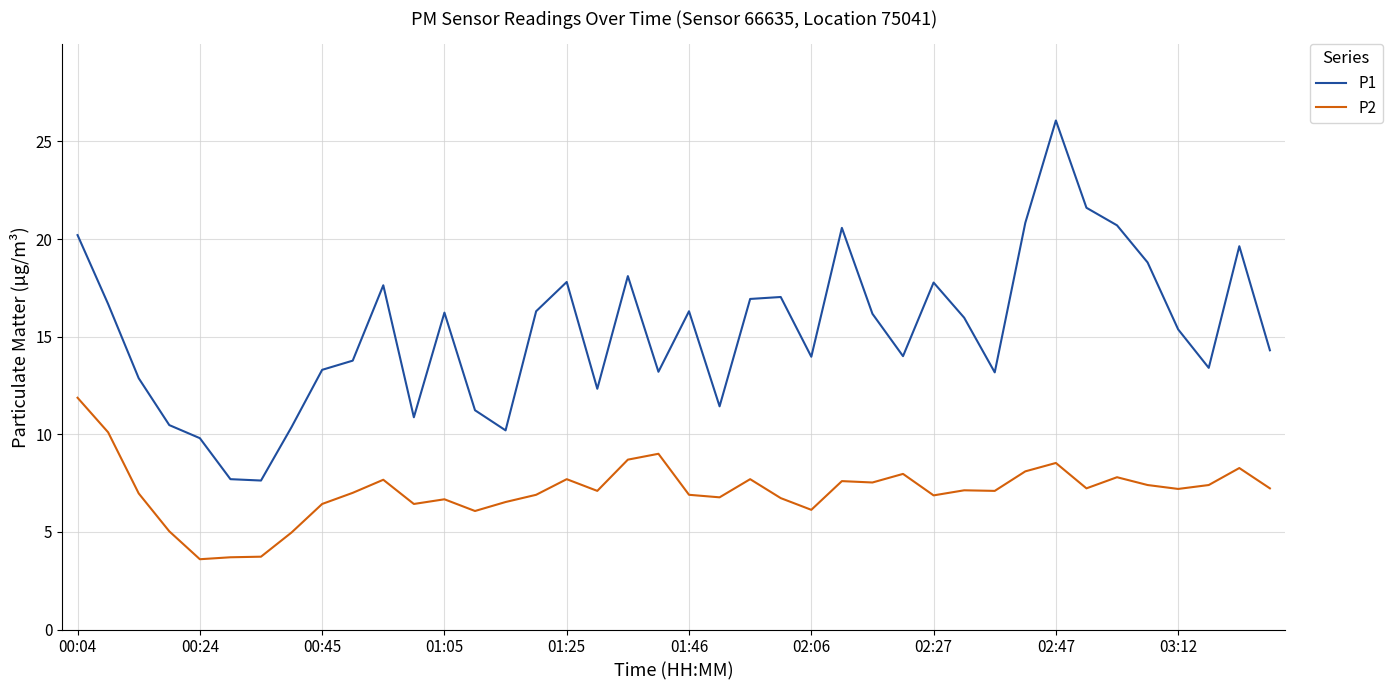

What is the average value of the P1 series?

15.3